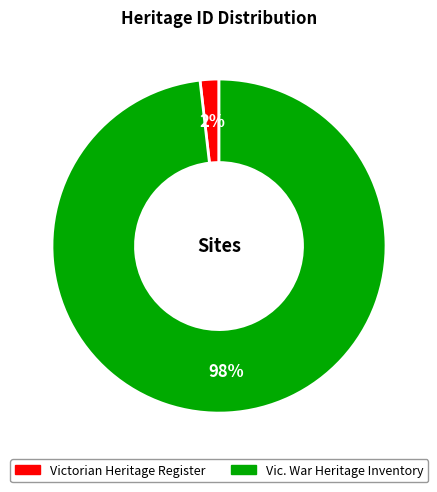

To the nearest percent, what is the average slice percentage?

50%